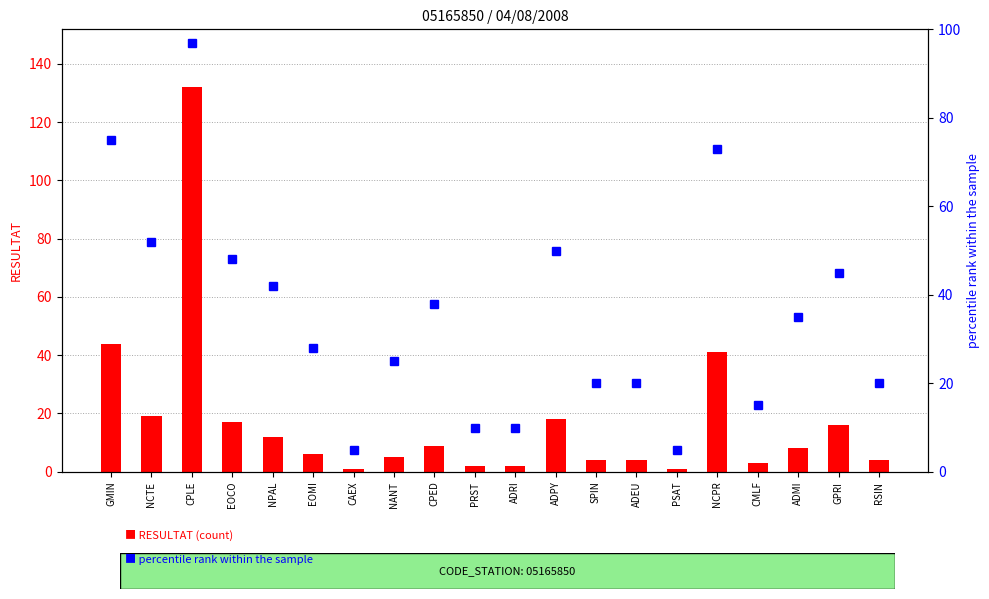

At which label does RESULTAT (count) reach its peak?

CPLE